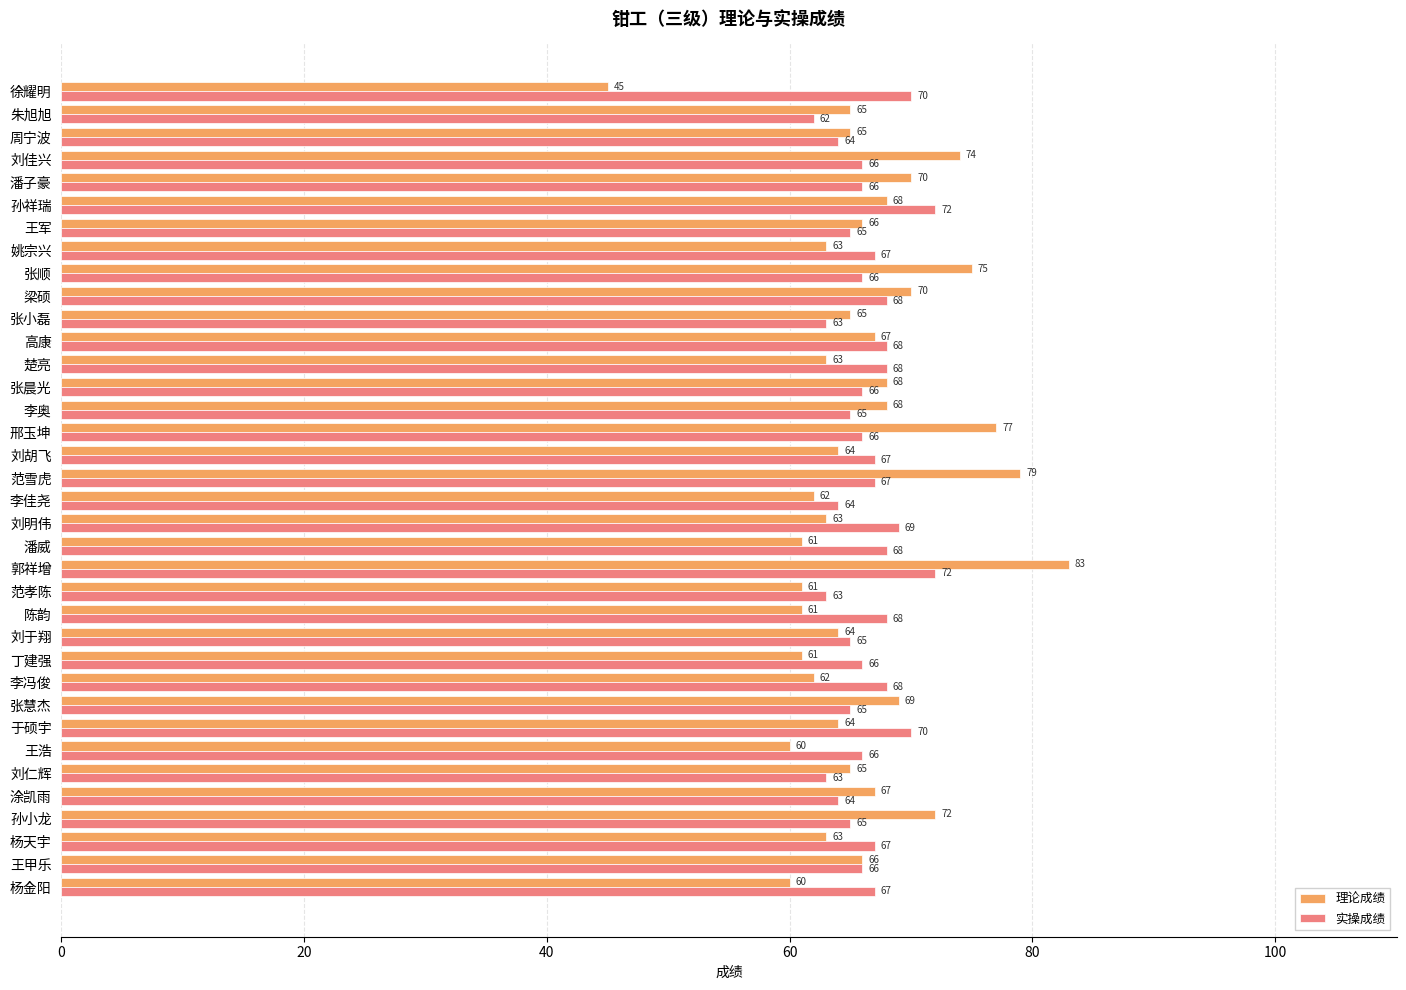

What is the total value across all series at 徐耀明?

115